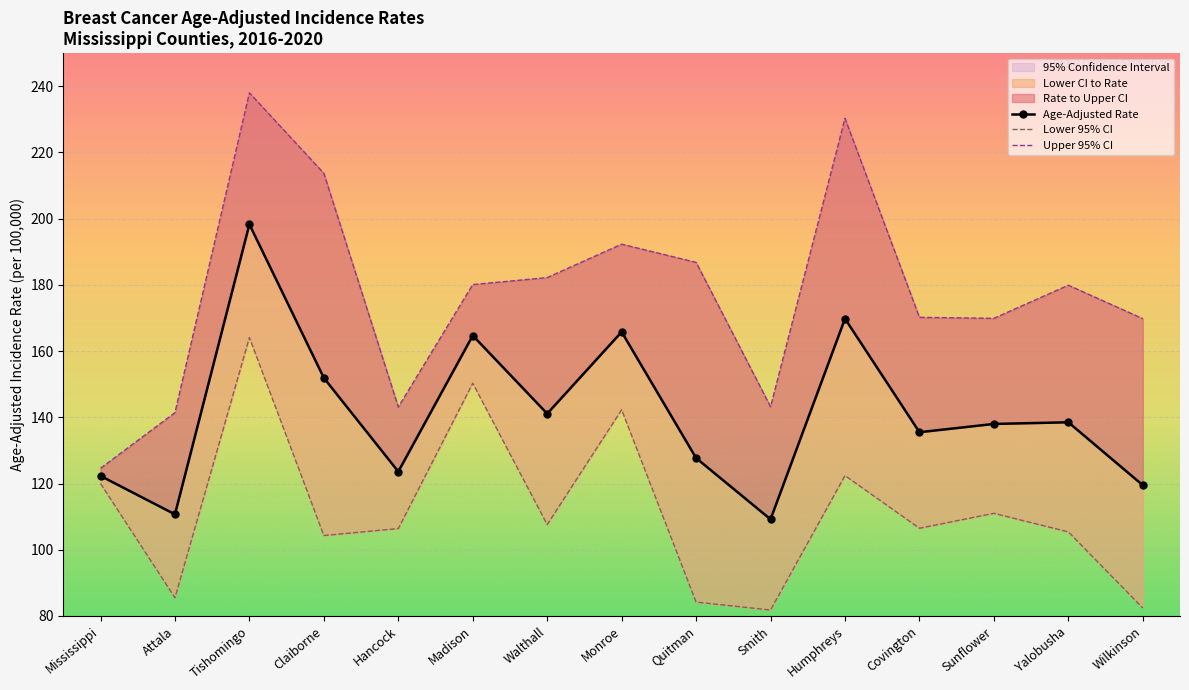

What is the maximum value for Upper 95% CI?

238.0